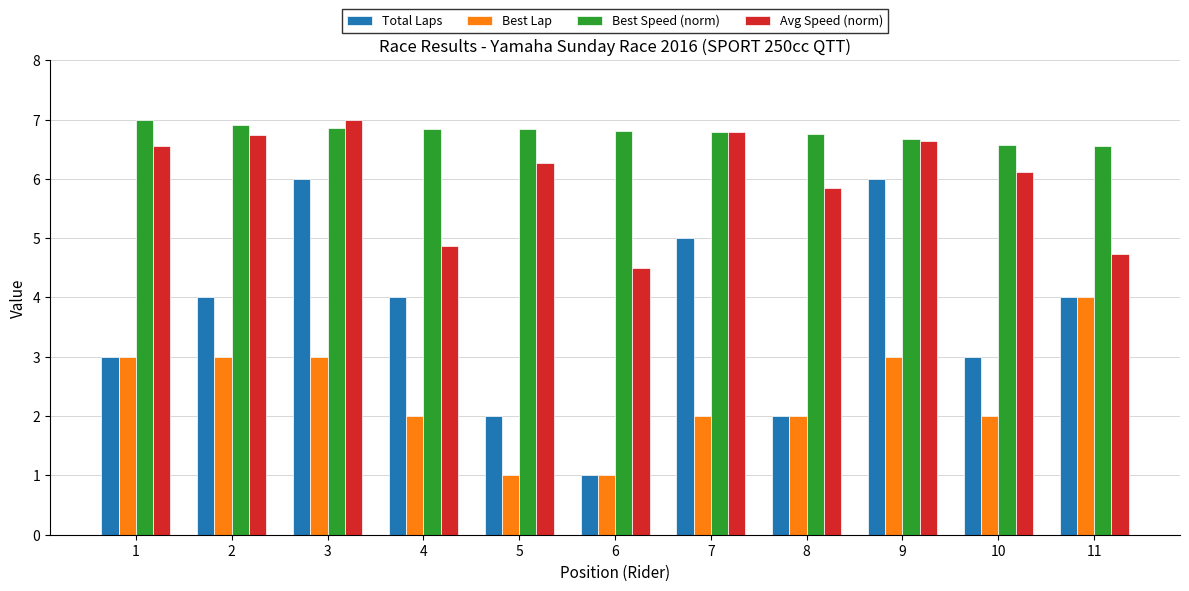

What is the value of the Best Speed (norm) bar at the 9th from the left?

6.7